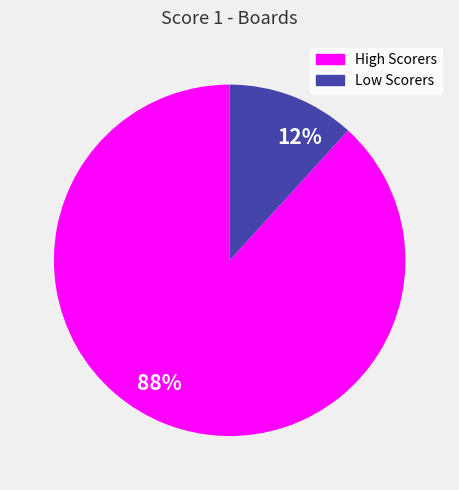

Rank the categories by value from lowest to highest.

12%, 88%